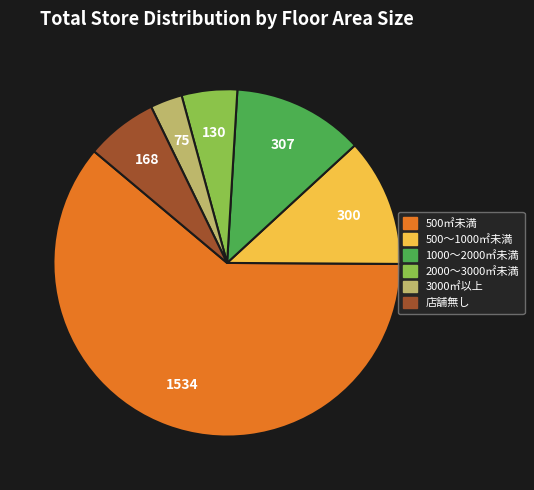

Which slice represents more than half of the pie?

500㎡未満